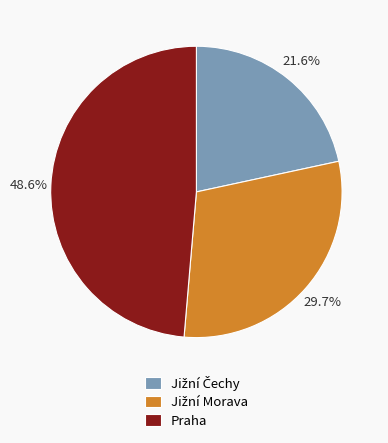

What is the largest slice in the pie chart?

Praha